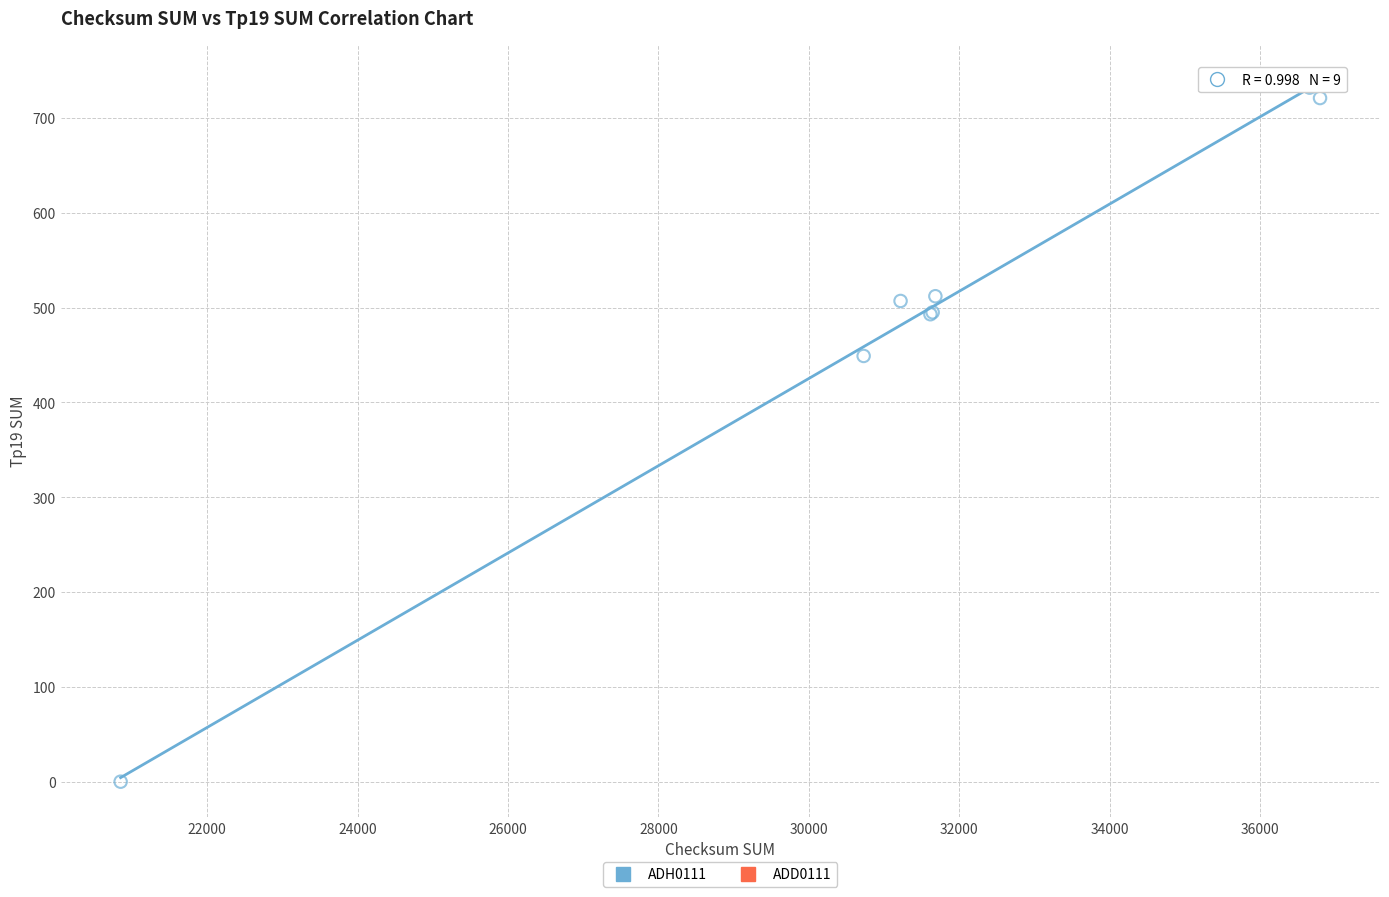

What Y value in the scatter plot is closest to 370?

449